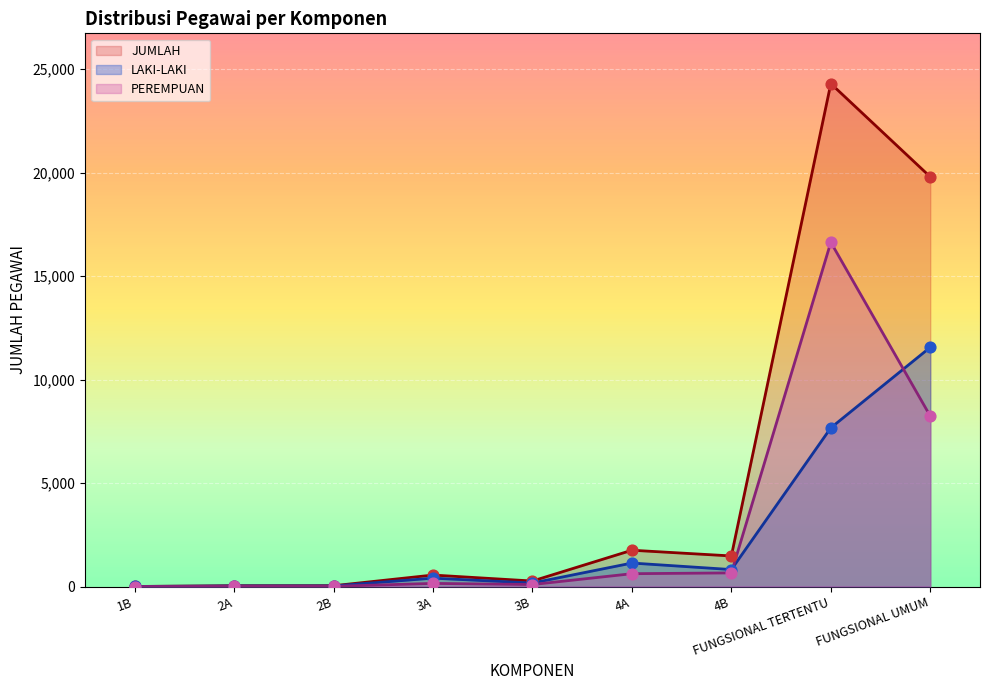

What are all the series names shown in the legend?

JUMLAH, LAKI-LAKI, PEREMPUAN